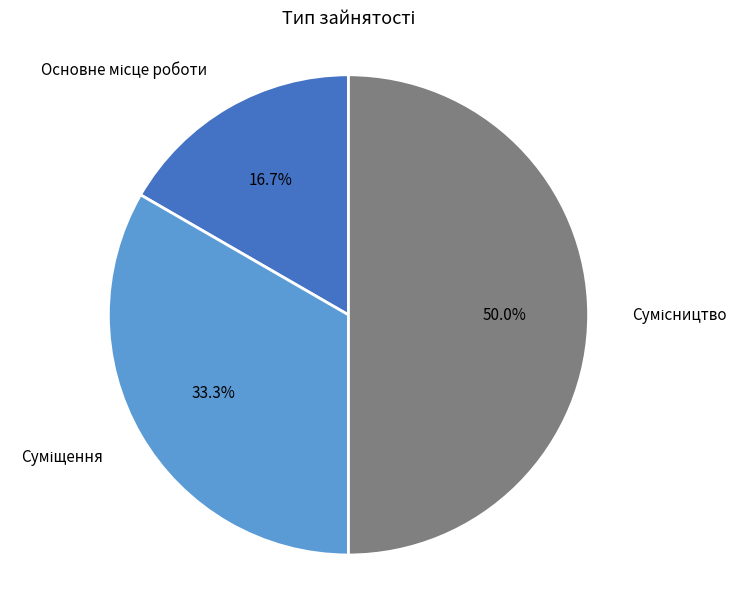

Which category has the smallest portion of the pie?

Основне місце роботи